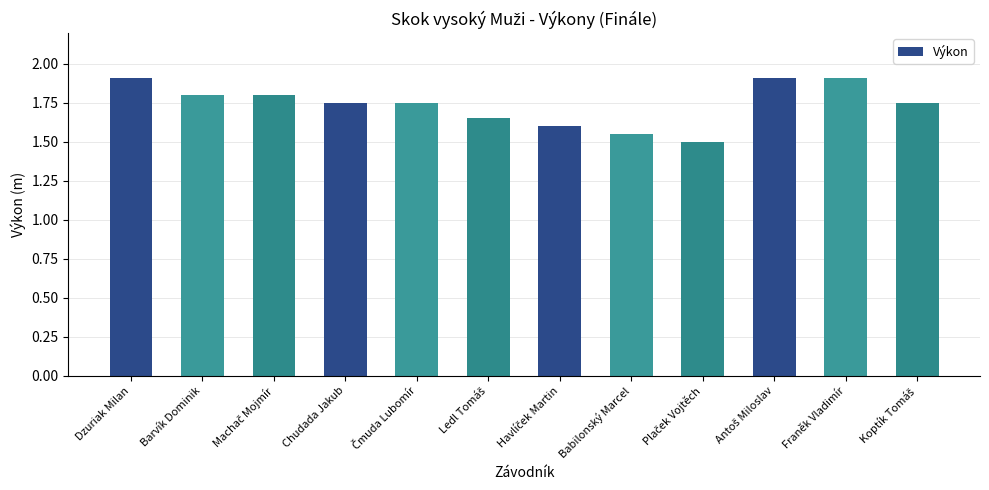

What is the change in value from Babilonský Marcel to Franěk Vladimír?

+0.4